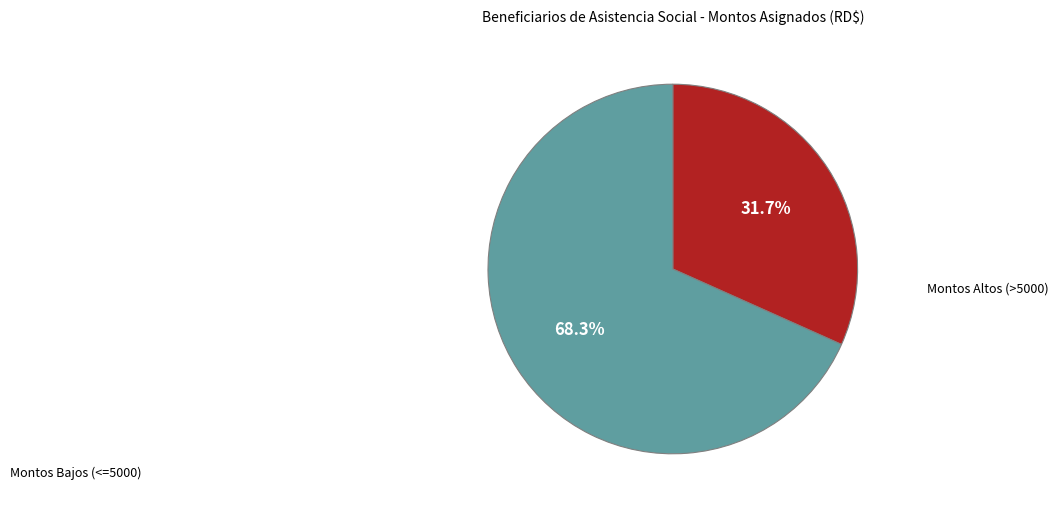

To the nearest percent, what is the average slice percentage?

50%